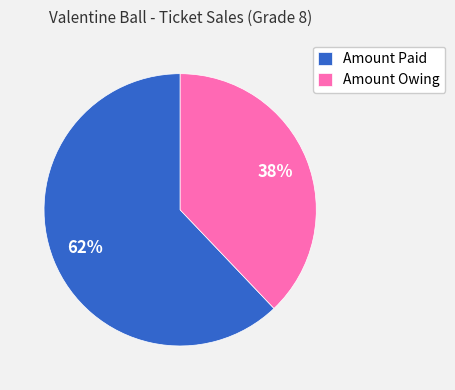

Between Amount Owing and Amount Paid, which is larger?

Amount Paid